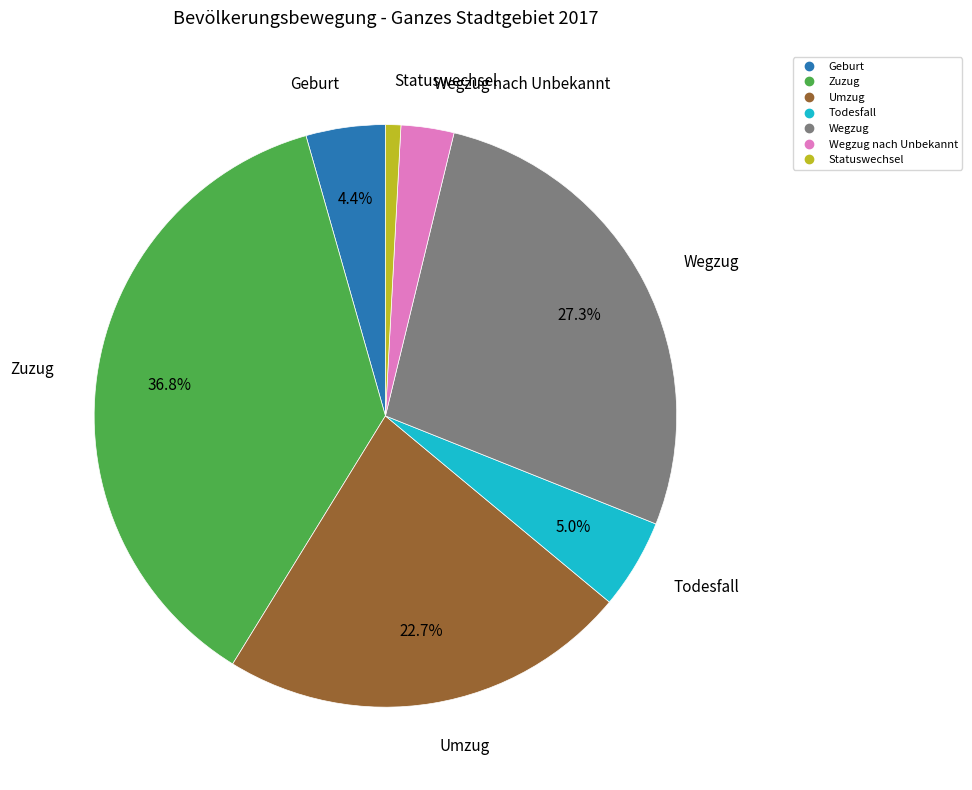

To the nearest percent, what is the difference between the largest and smallest slice percentages?

36%